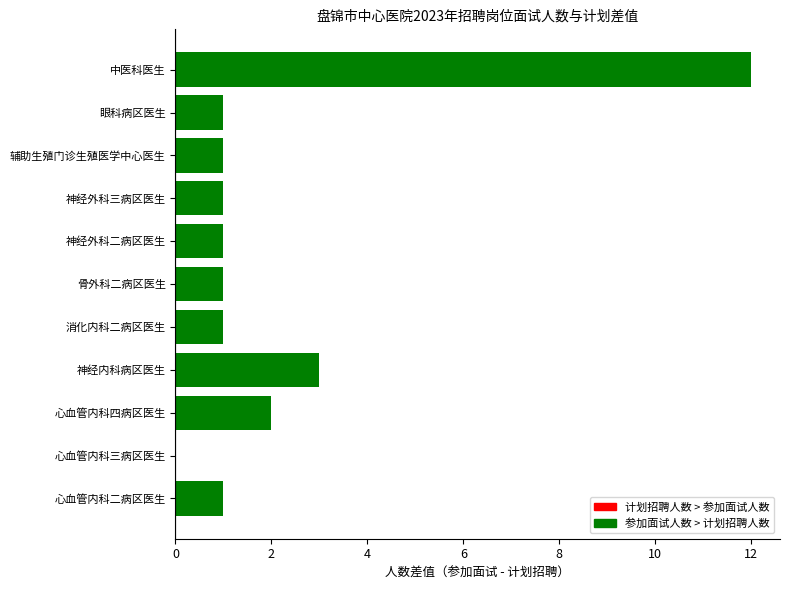

How many data points in 参加面试超出计划 are less than 1?

1